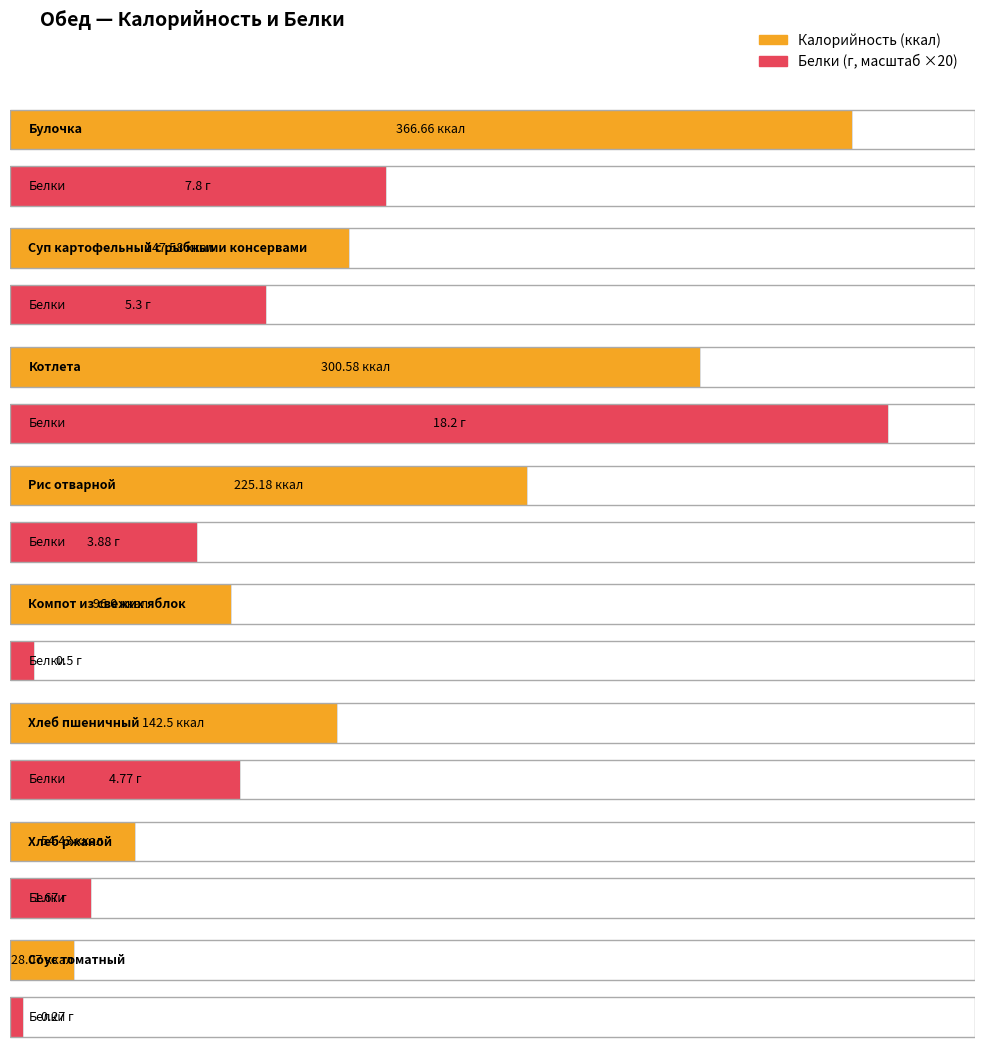

How many groups of bars are there?

8